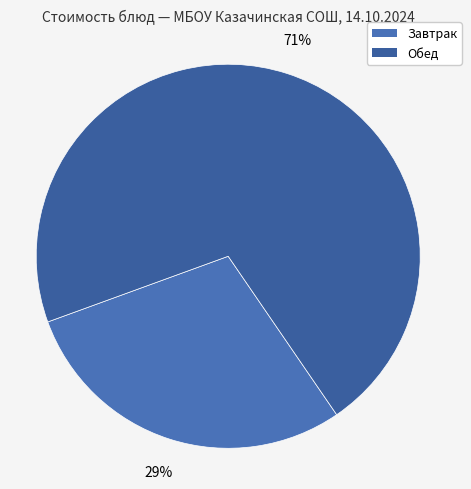

To the nearest percent, what is the average slice percentage?

50%